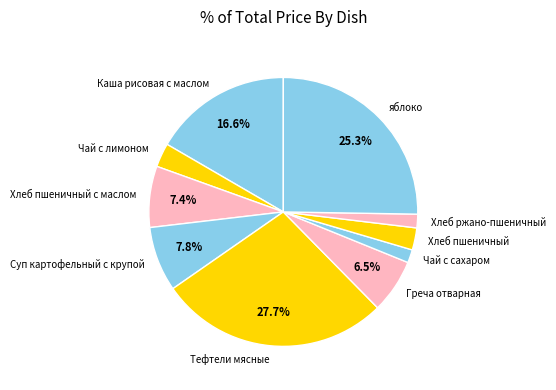

Which slice is the largest?

Тефтели мясные